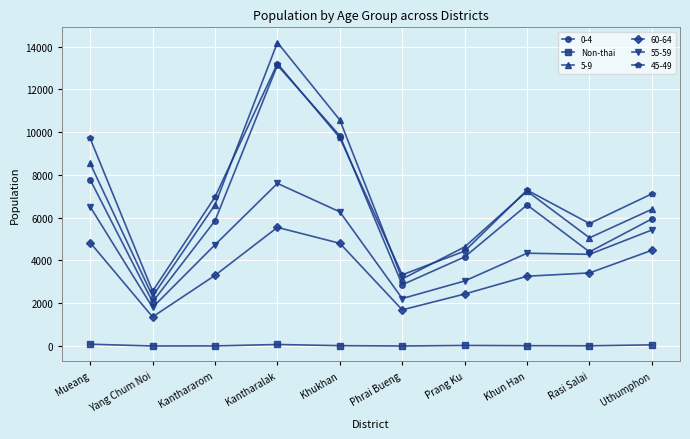

What is the label of the 9th point from the left?

Rasi Salai